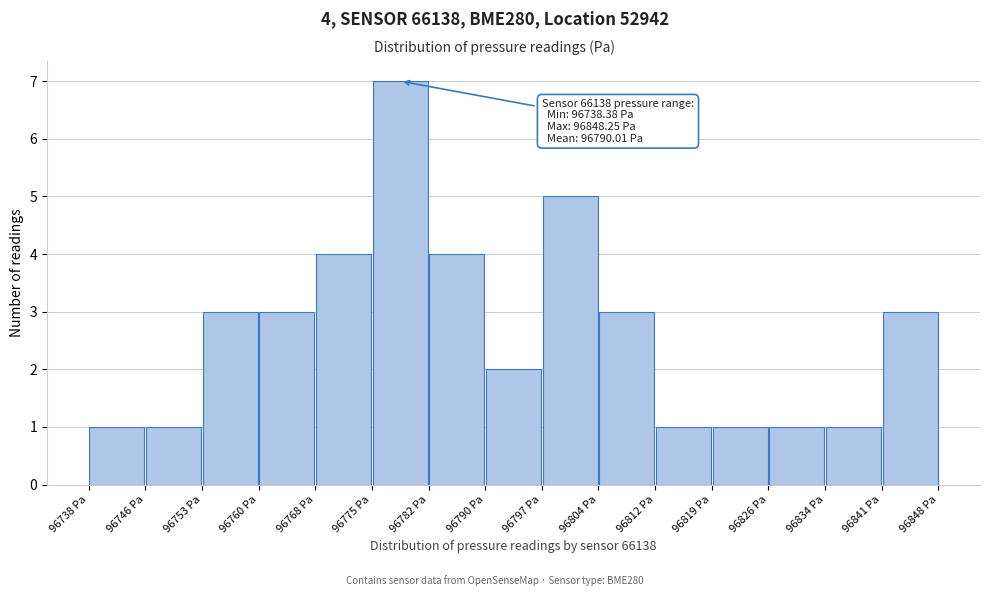

Over which range of the x-axis is the bar tallest?

96775 to 96782